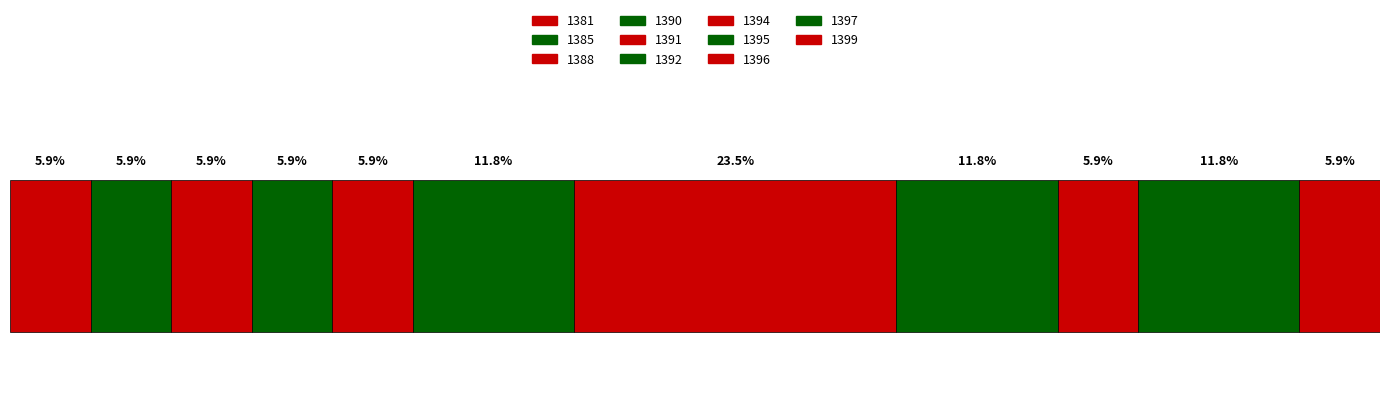

How many data points does each series have?

11